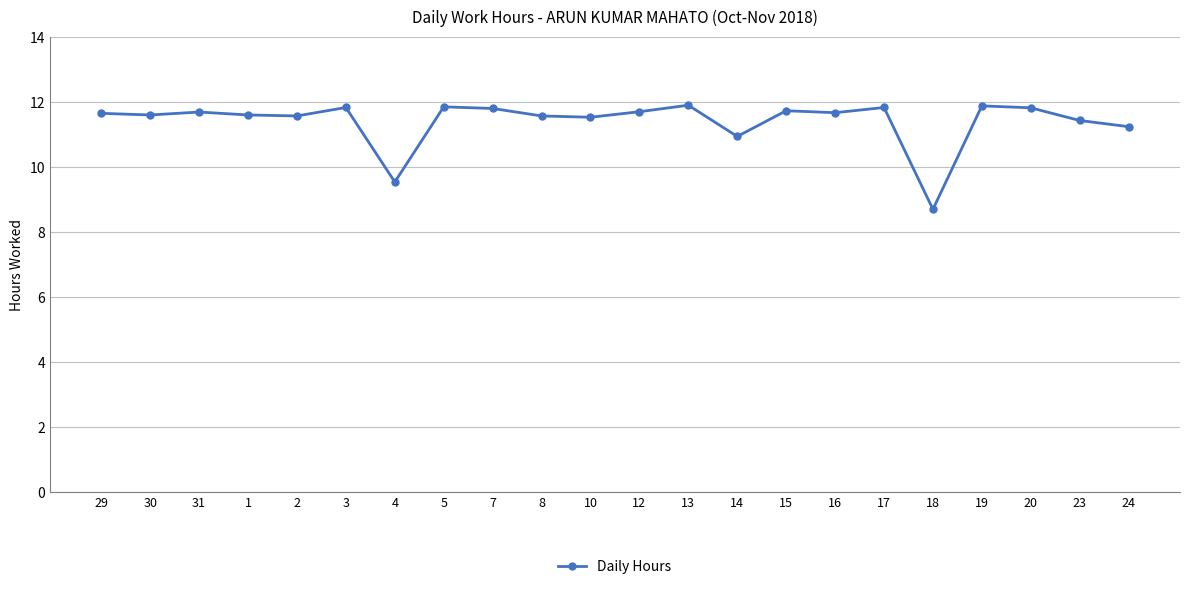

How many lines are shown in the chart?

1